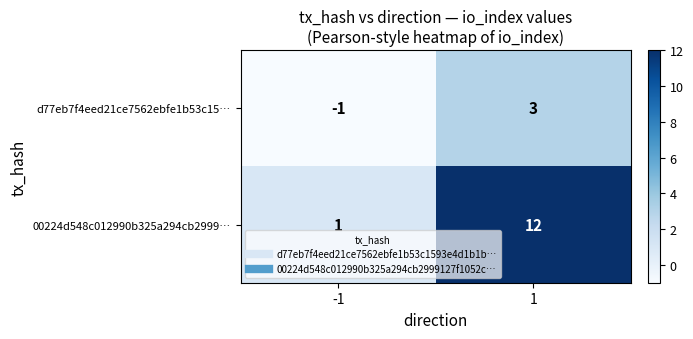

Which label corresponds to the largest value in the chart?

1